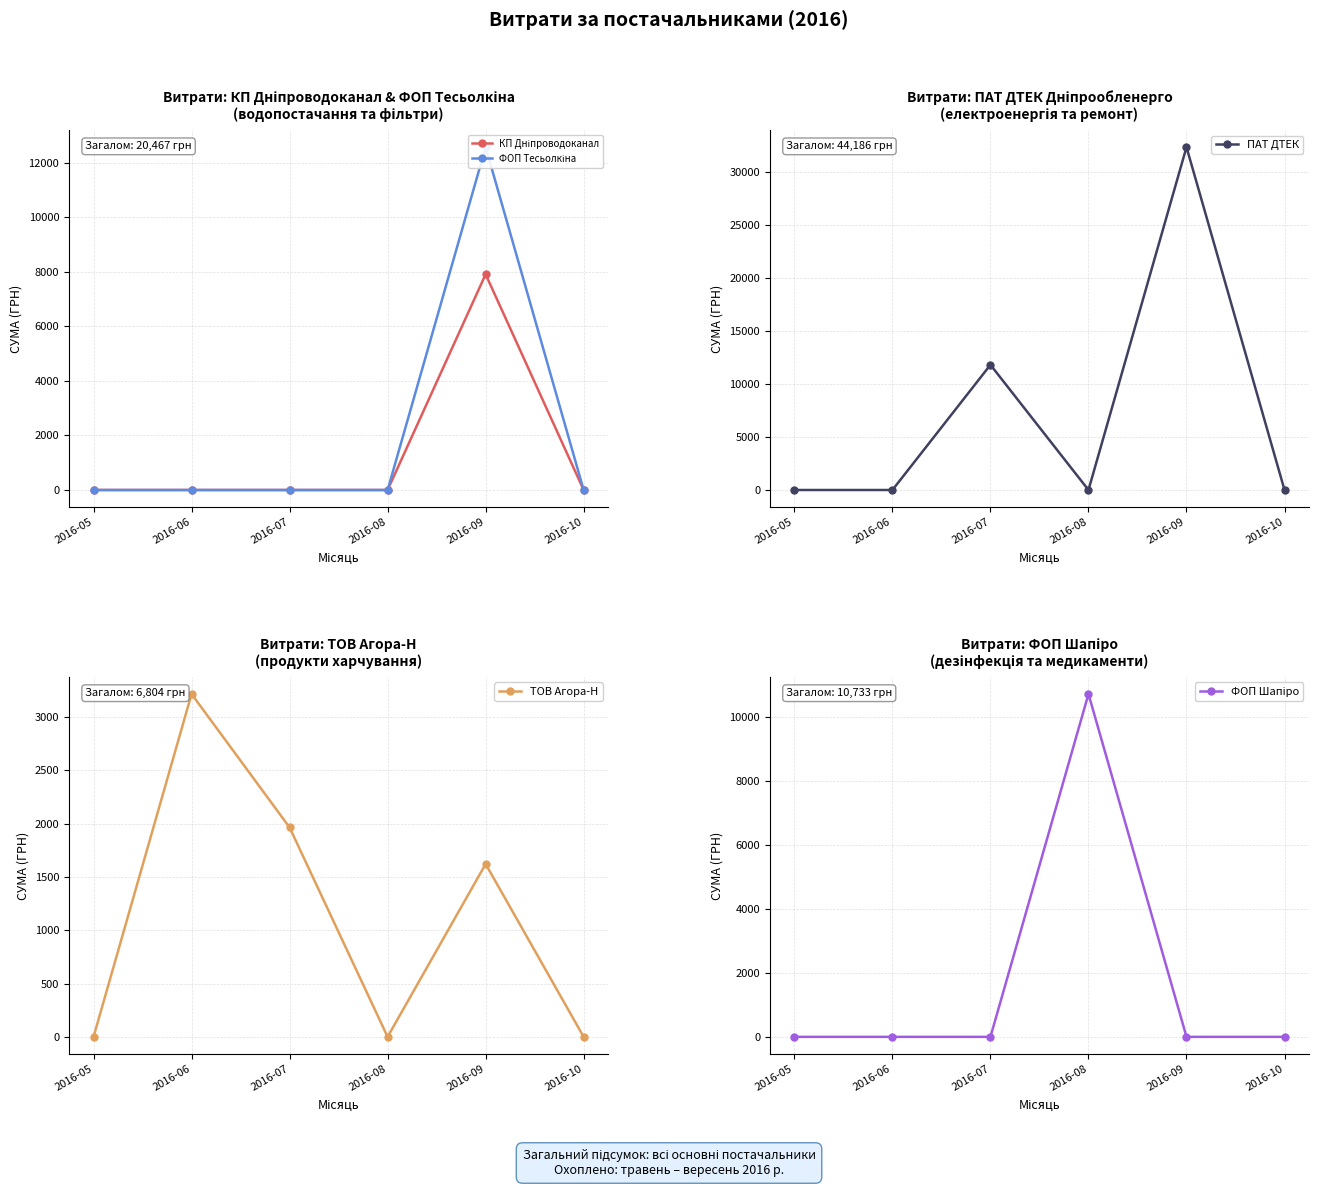

Which series has the largest total across all categories?

ПАТ ДТЕК